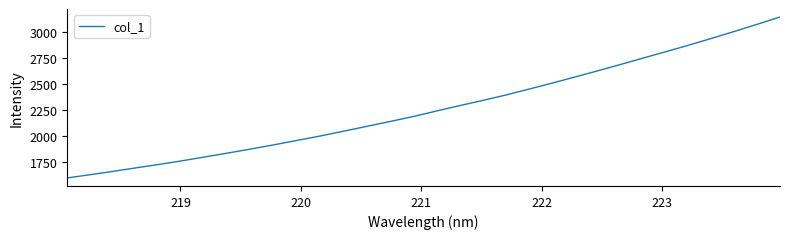

What is the maximum value shown in the chart?

3148.5